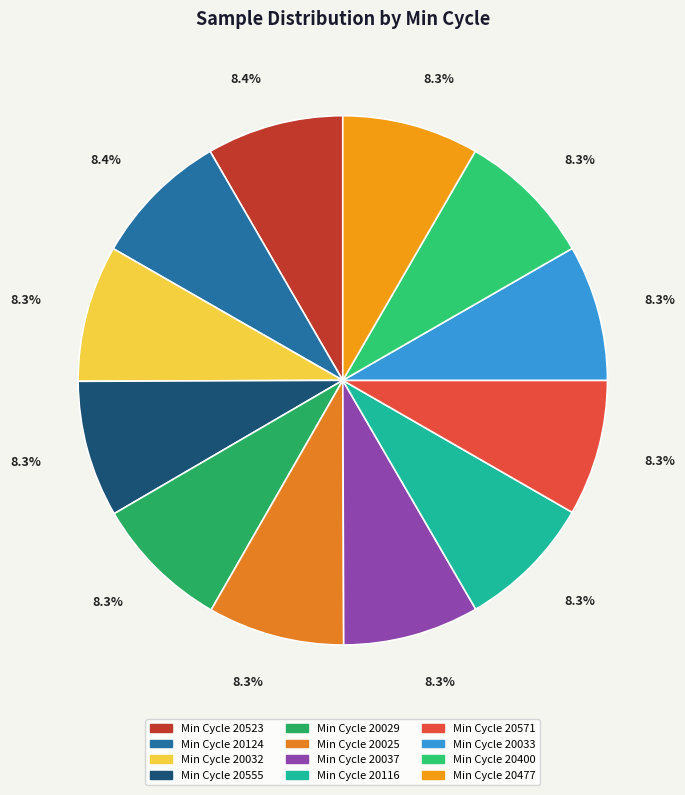

Which slice is the largest?

28-20523